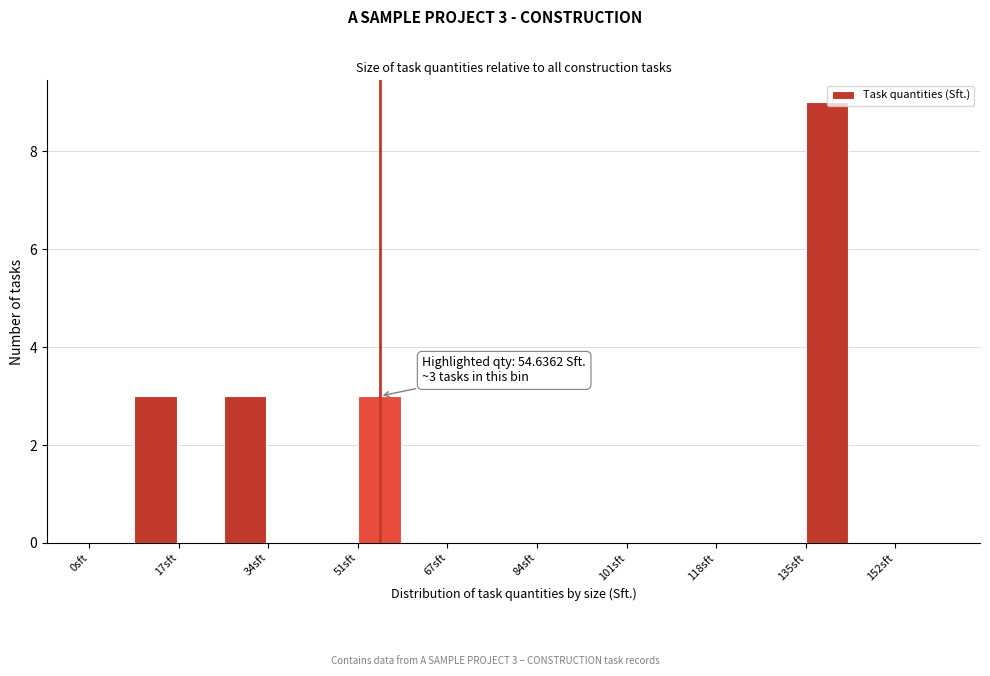

Over which range of the x-axis is the bar tallest?

134 to 144